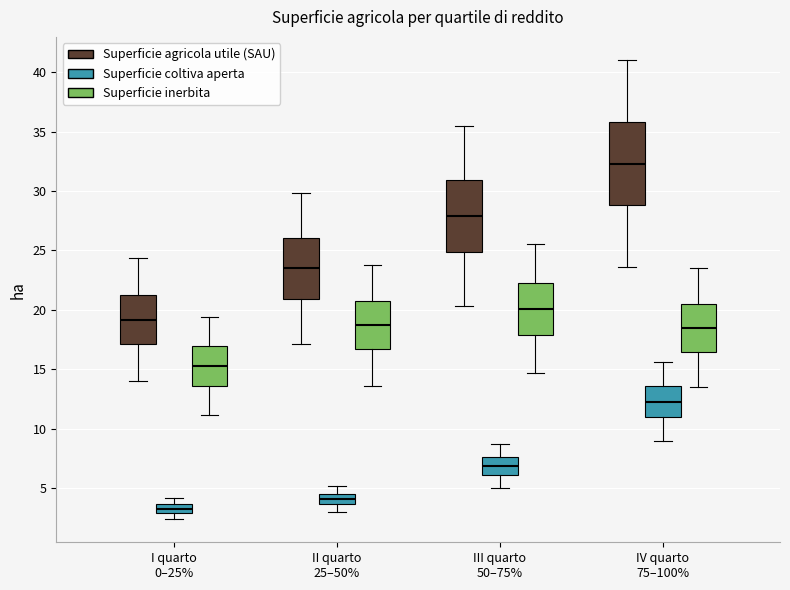

Where does the lower whisker of the box for I quarto 0–25% (Superficie coltiva aperta) end on the y-axis? The values are not printed on the chart, so give them approximately, as read against the axis.

2.5